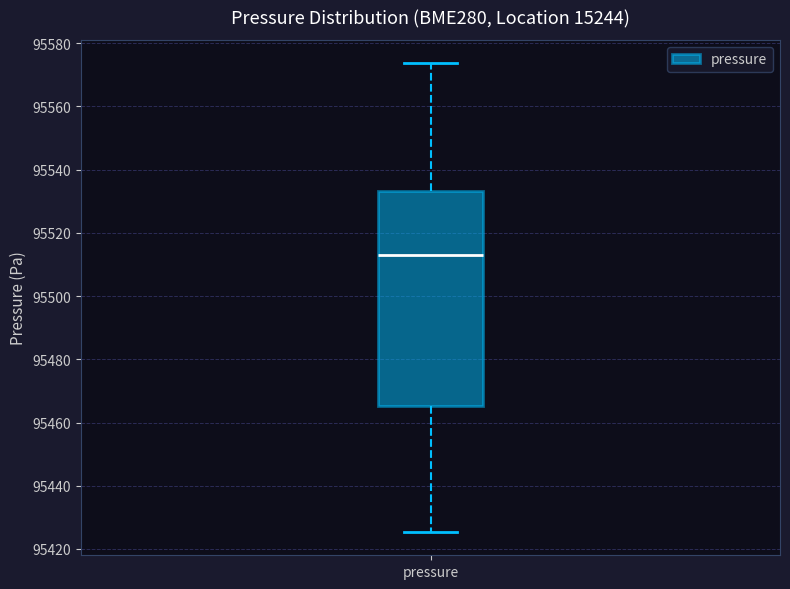

Transcribe this box plot: give where the median line is, the range the box spans, and where the two whiskers end, as read against the y-axis. The values are not printed on the chart, so give them approximately, as read against the axis.

median 95512, box 95466 to 95534, whiskers 95426 to 95574